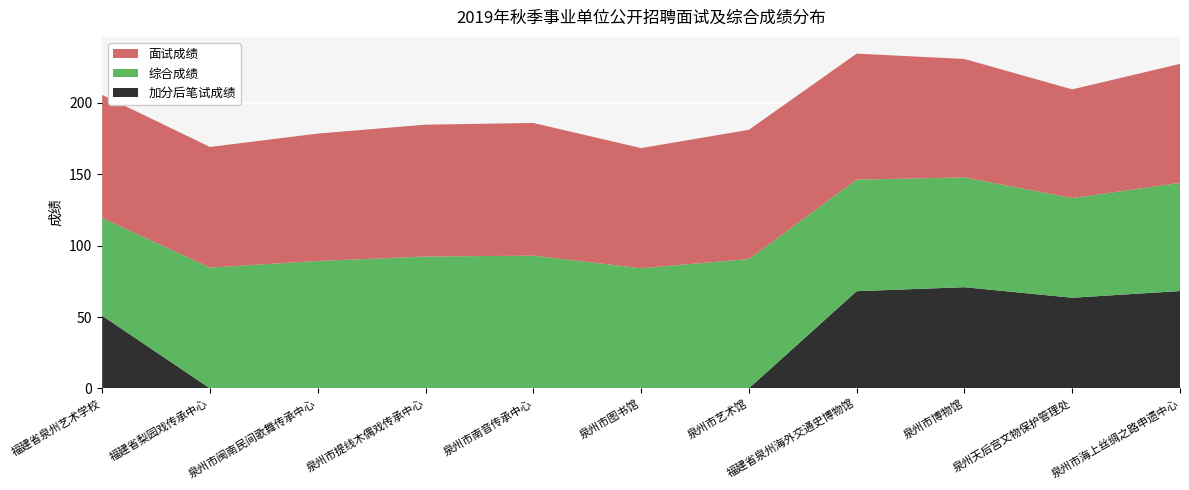

Reading left to right, what are all the values shown in this chart?

面试成绩: 福建省泉州艺术学校=86.2	福建省梨园戏传承中心=84.6	泉州市闽南民间歌舞传承中心=89.3	泉州市提线木偶戏传承中心=92.4	泉州市南音传承中心=93.0	泉州市图书馆=84.2	泉州市艺术馆=90.6	福建省泉州海外交通史博物馆=88.3	泉州市博物馆=83.0	泉州天后宫文物保护管理处=76.2	泉州市海上丝绸之路申遗中心=83.4
综合成绩: 福建省泉州艺术学校=68.5	福建省梨园戏传承中心=84.6	泉州市闽南民间歌舞传承中心=89.3	泉州市提线木偶戏传承中心=92.4	泉州市南音传承中心=93.0	泉州市图书馆=84.2	泉州市艺术馆=90.6	福建省泉州海外交通史博物馆=78.2	泉州市博物馆=77.0	泉州天后宫文物保护管理处=69.8	泉州市海上丝绸之路申遗中心=75.8
加分后笔试成绩: 福建省泉州艺术学校=50.9	福建省梨园戏传承中心=0.0	泉州市闽南民间歌舞传承中心=0.0	泉州市提线木偶戏传承中心=0.0	泉州市南音传承中心=0.0	泉州市图书馆=0.0	泉州市艺术馆=0.0	福建省泉州海外交通史博物馆=68.1	泉州市博物馆=70.9	泉州天后宫文物保护管理处=63.5	泉州市海上丝绸之路申遗中心=68.2